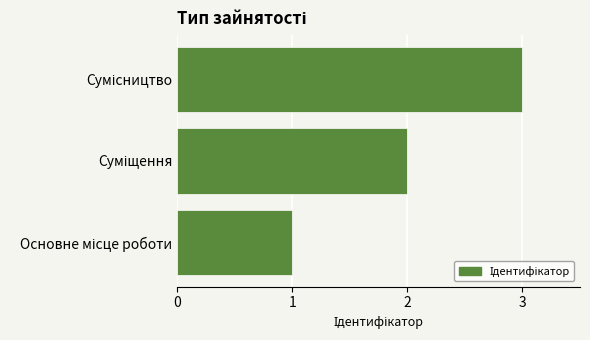

Does the chart contain any negative values?

No